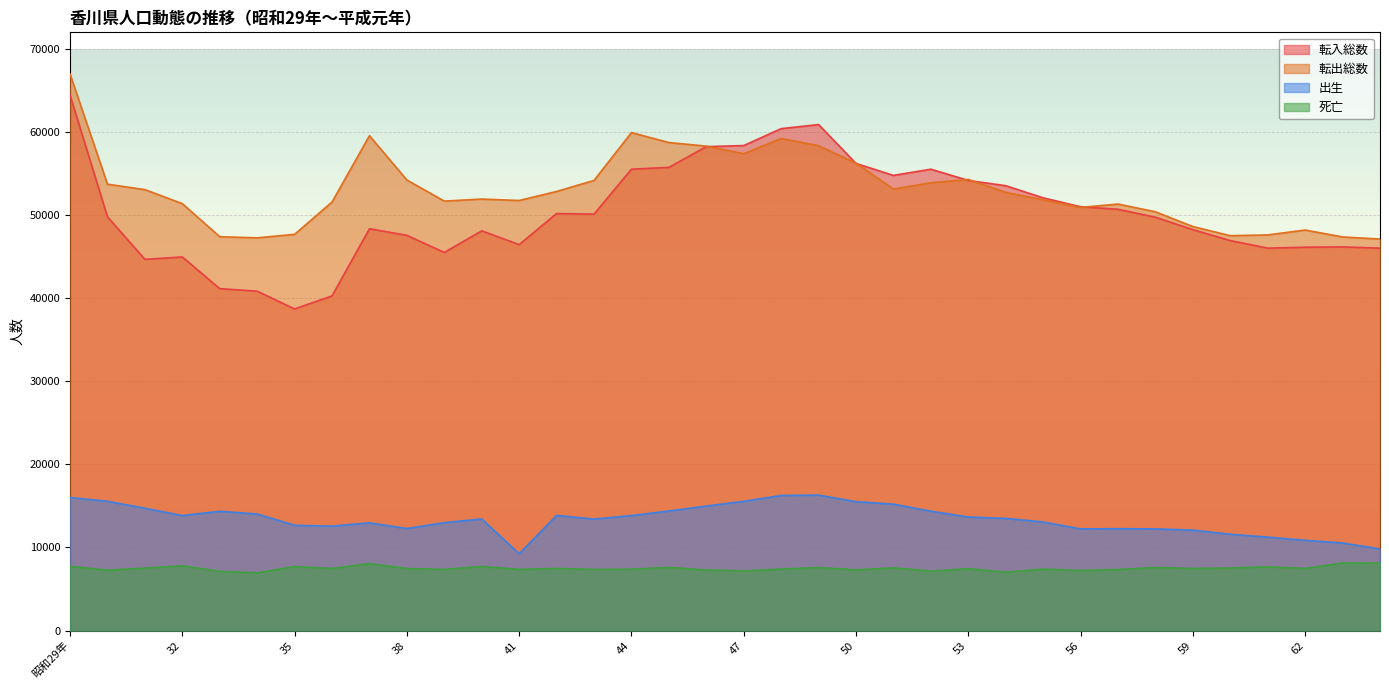

True or false: 転出総数 has a value of 30830 at 55.

False